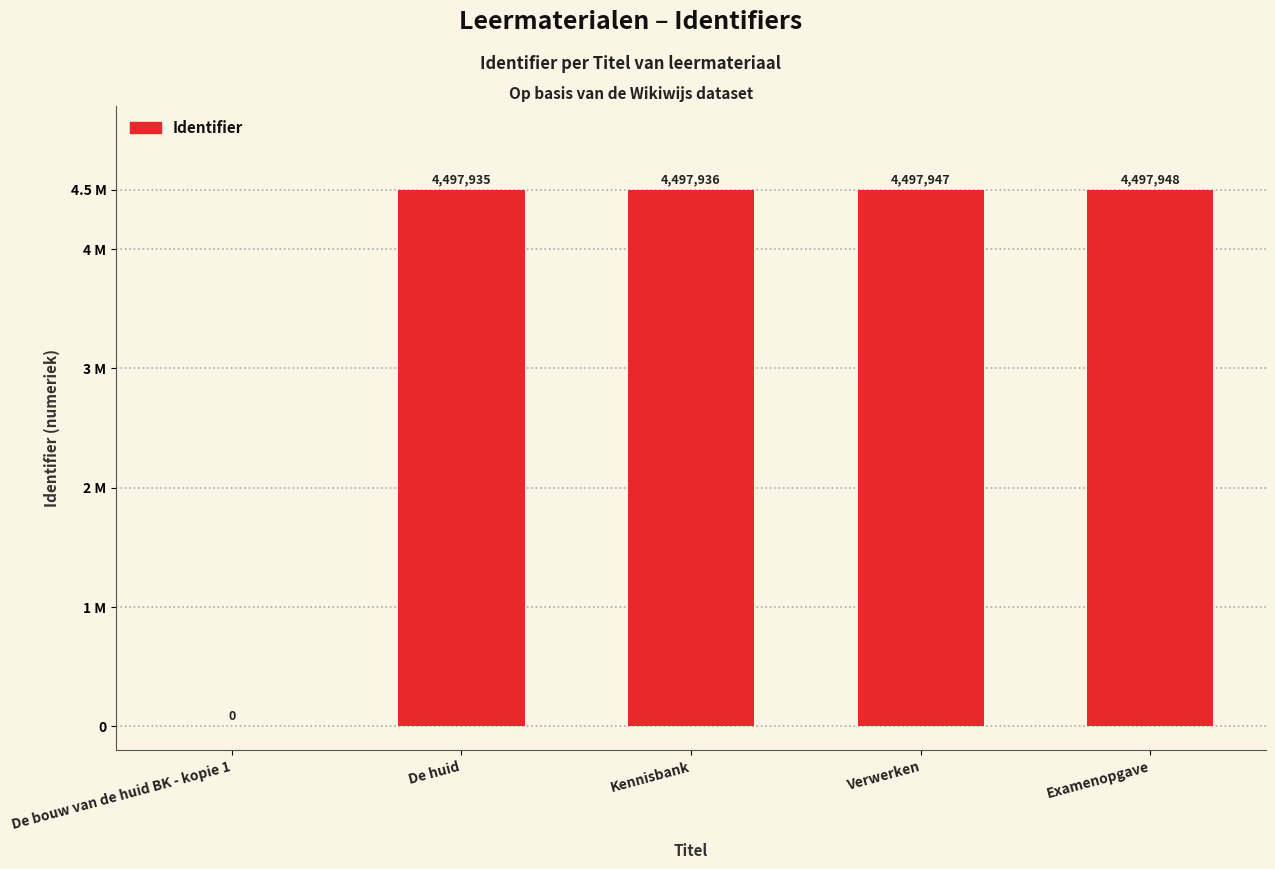

What is the label of the 3rd bar from the right?

Kennisbank